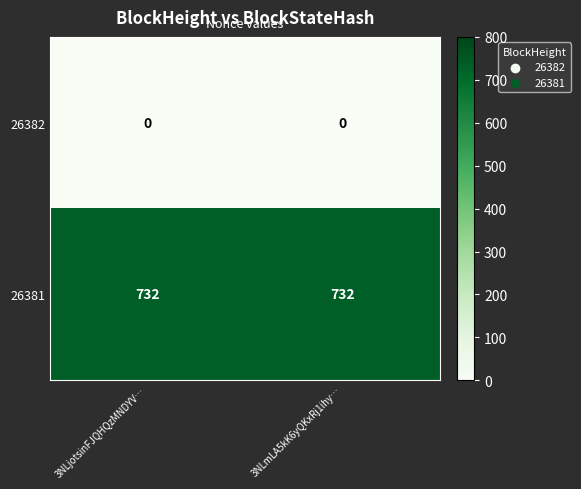

The 26381 series shows 979 at 3NLmLA5kK6yQKxRj1ihy…. True or false?

False